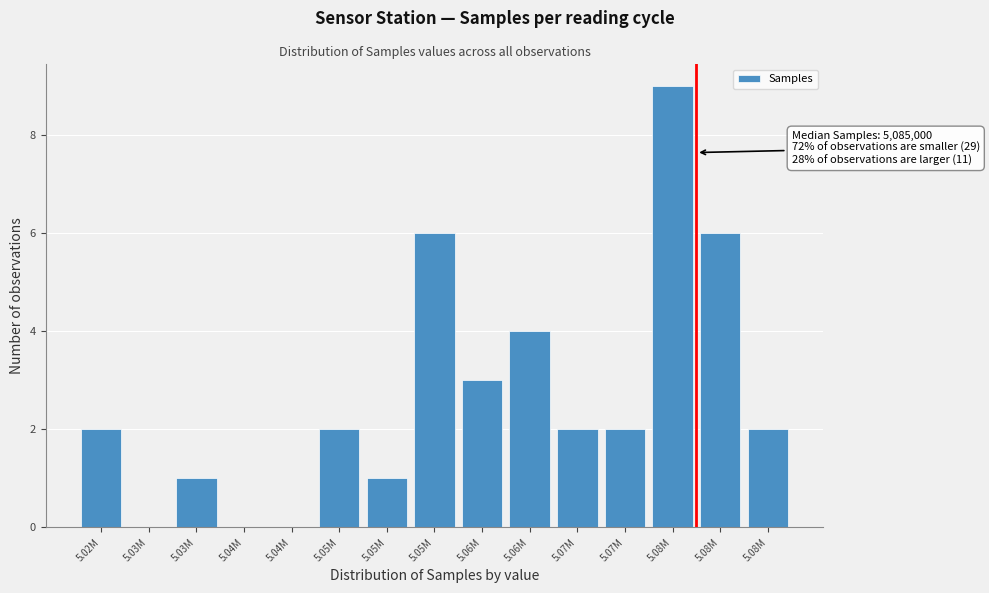

How many distinct data groups are displayed?

1